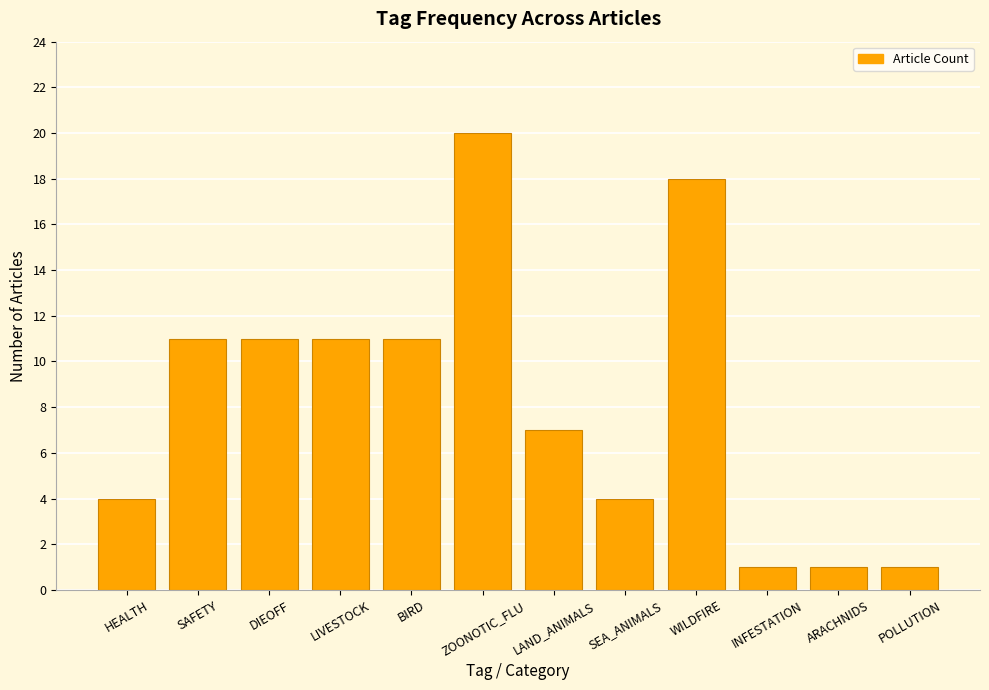

The value at LAND_ANIMALS is 12. True or false?

False